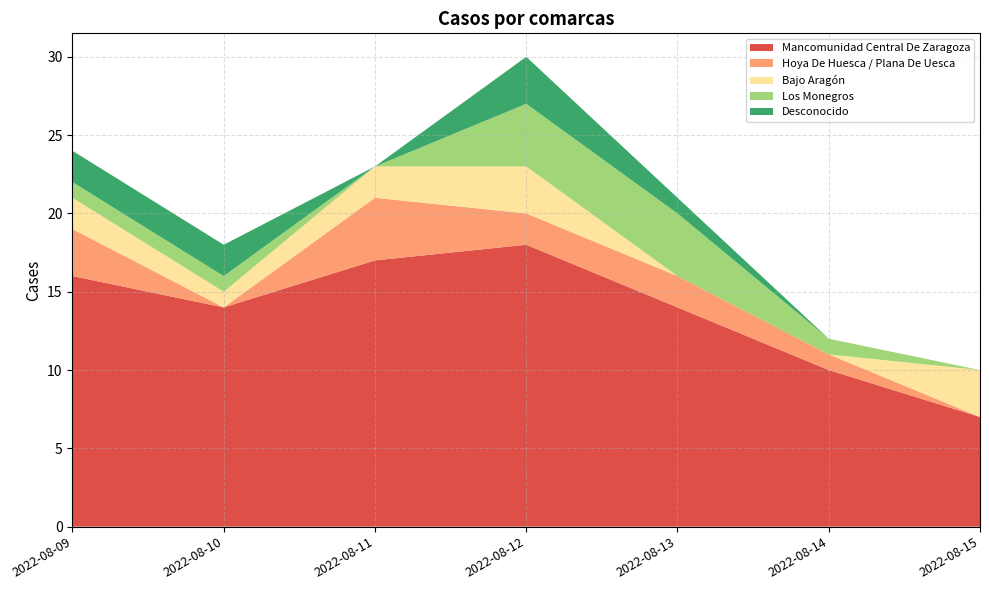

Reading left to right, transcribe all the data shown in this chart.

Mancomunidad Central De Zaragoza: 16	14	17	18	14	10	7
Hoya De Huesca / Plana De Uesca: 3	0	4	2	2	1	0
Bajo Aragón: 2	1	2	3	0	0	3
Los Monegros: 1	1	0	4	4	1	0
Desconocido: 2	2	0	3	1	0	0